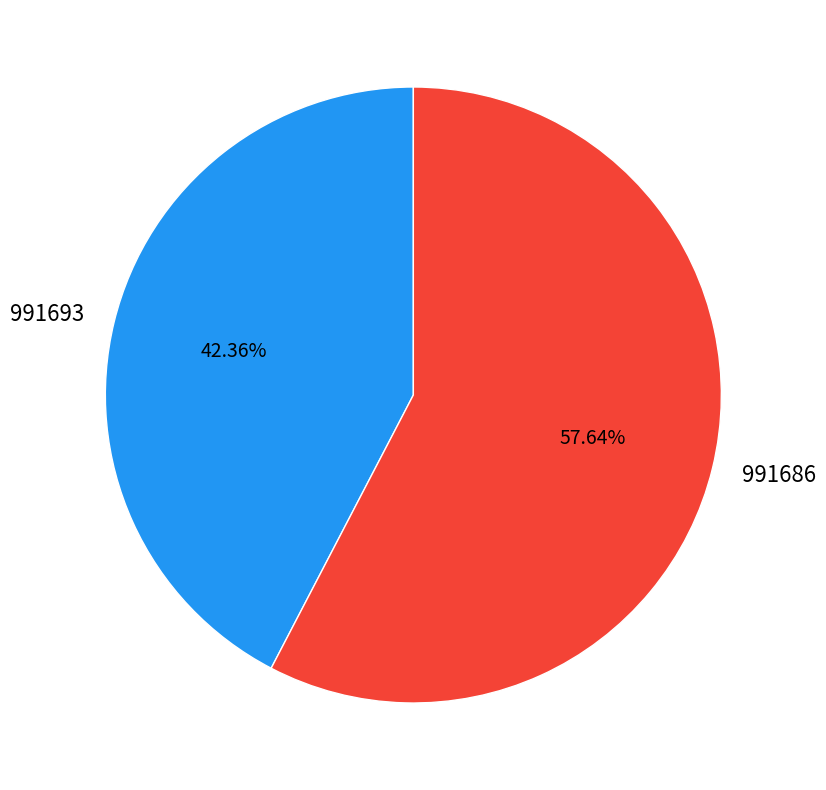

What is the smallest slice in the pie chart?

991693